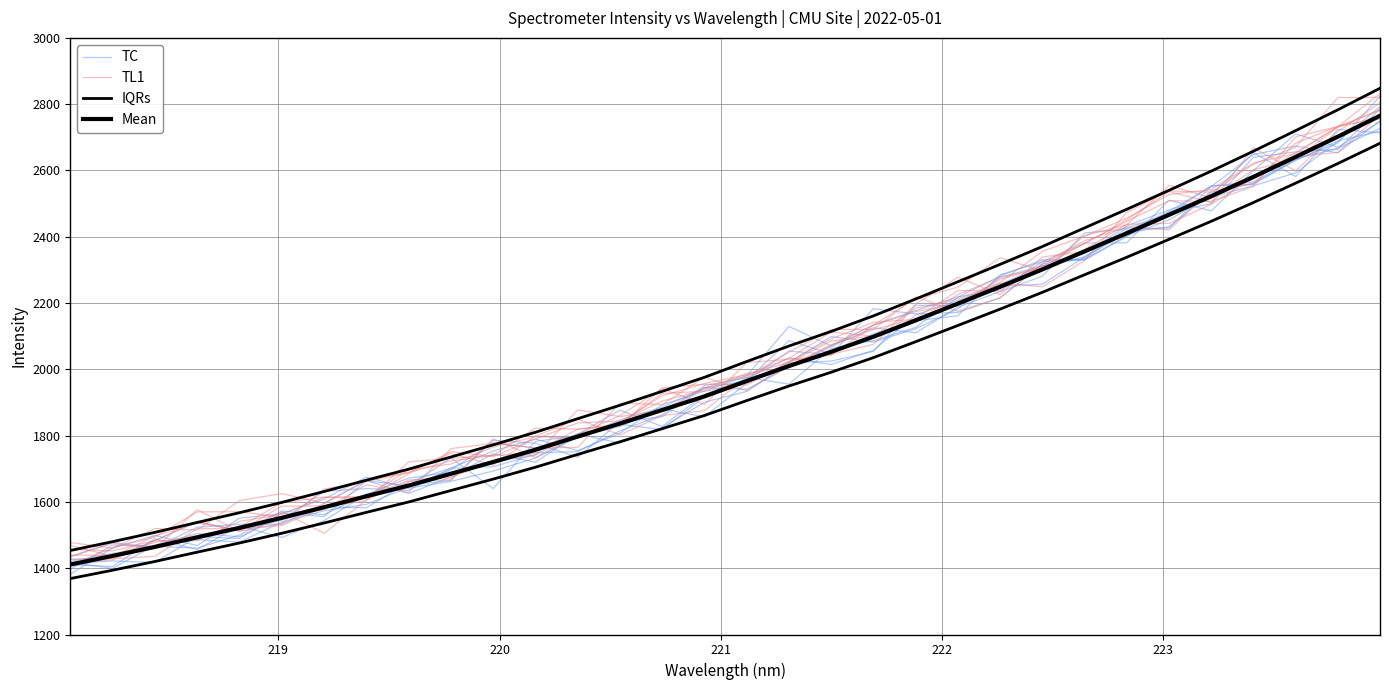

What are all the series names shown in the legend?

TC, TL1, IQRs, Mean